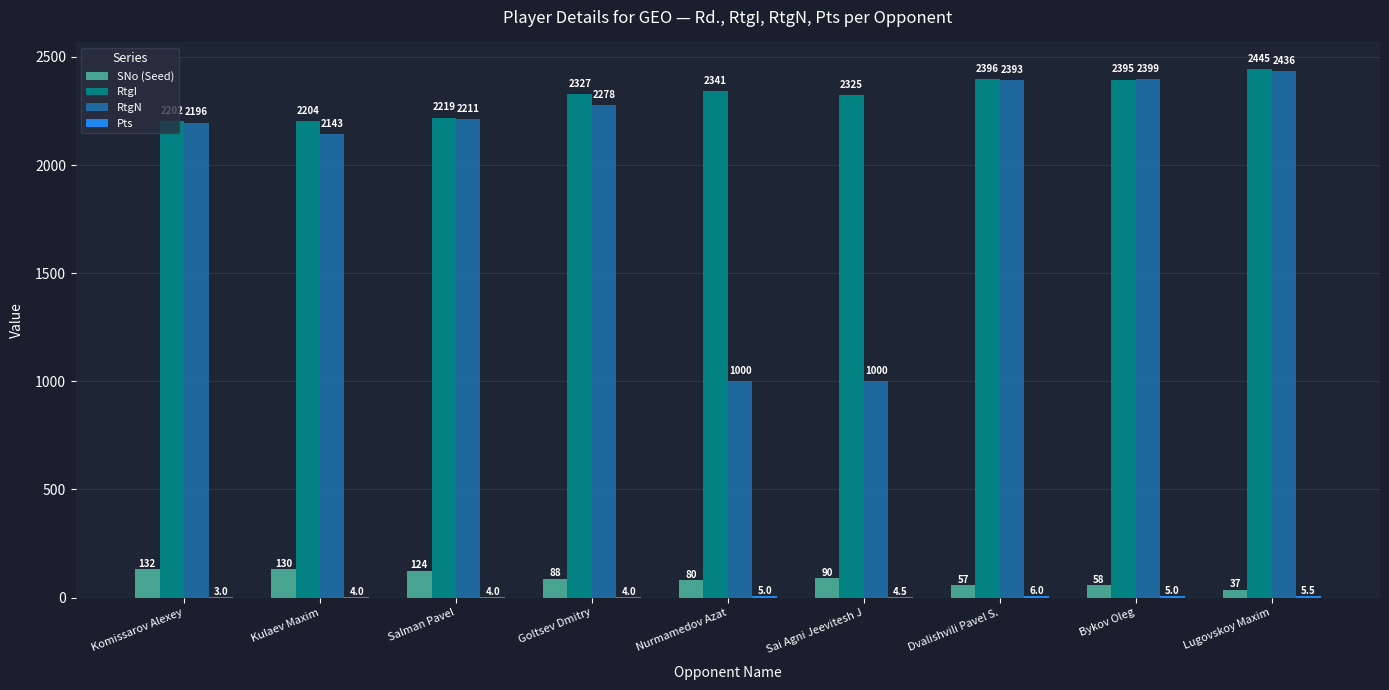

At which label does SNo (Seed) first exceed 88?

Komissarov Alexey